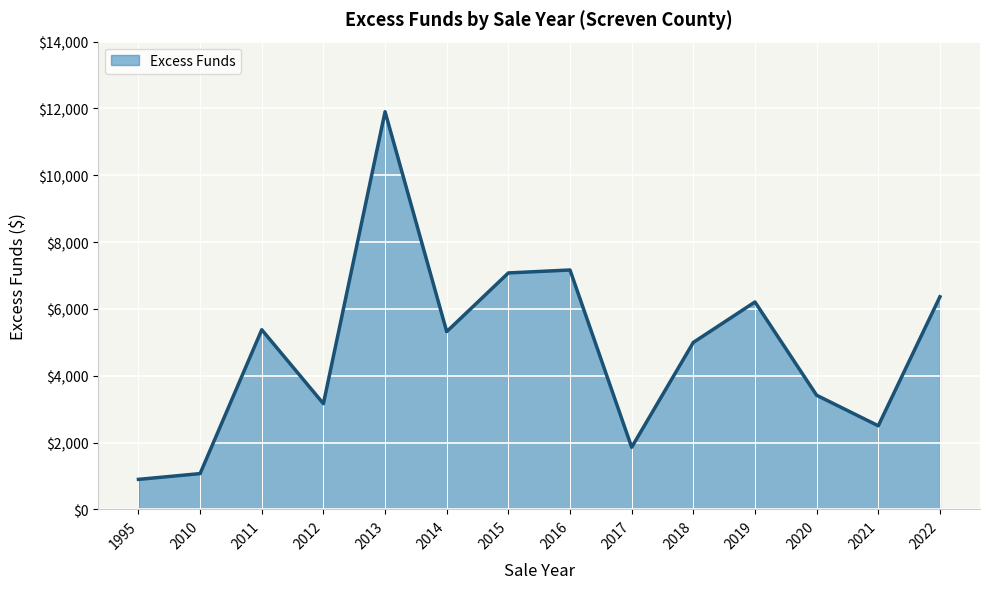

What is the ratio of the value at 2012 to the value at 2011?

0.6